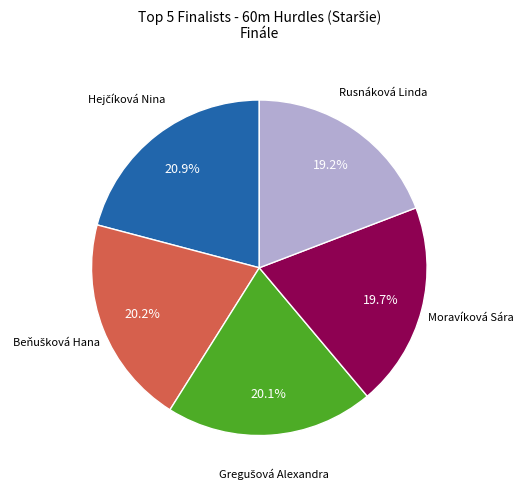

What percentage is NOT represented by Rusnáková Linda?

80.8%